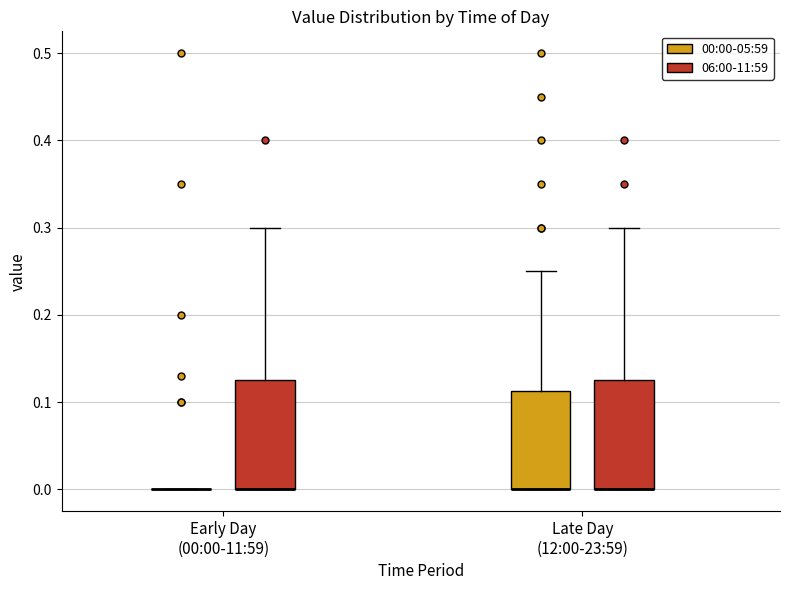

Reading left to right, read every box against the y-axis: the position of its median line, the range the box covers, and the ends of its whiskers. The values are not printed on the chart, so give them approximately, as read against the axis.

Early Day (00:00-11:59) (00:00-05:59): box collapsed to a line at 0.00, whiskers 0.00 to 0.00
Early Day (00:00-11:59) (06:00-11:59): median 0.00 (drawn on the box's lower edge), box 0.00 to 0.13, whiskers 0.00 to 0.30
Late Day (12:00-23:59) (00:00-05:59): median 0.00 (drawn on the box's lower edge), box 0.00 to 0.11, whiskers 0.00 to 0.25
Late Day (12:00-23:59) (06:00-11:59): median 0.00 (drawn on the box's lower edge), box 0.00 to 0.13, whiskers 0.00 to 0.30